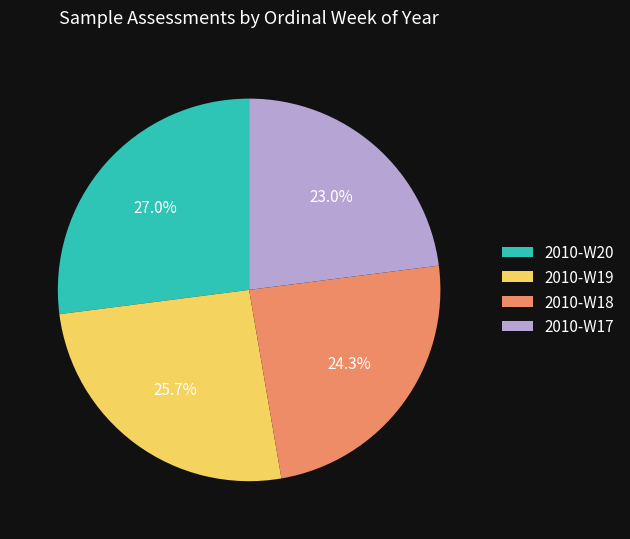

What is the largest slice in the pie chart?

2010-W20